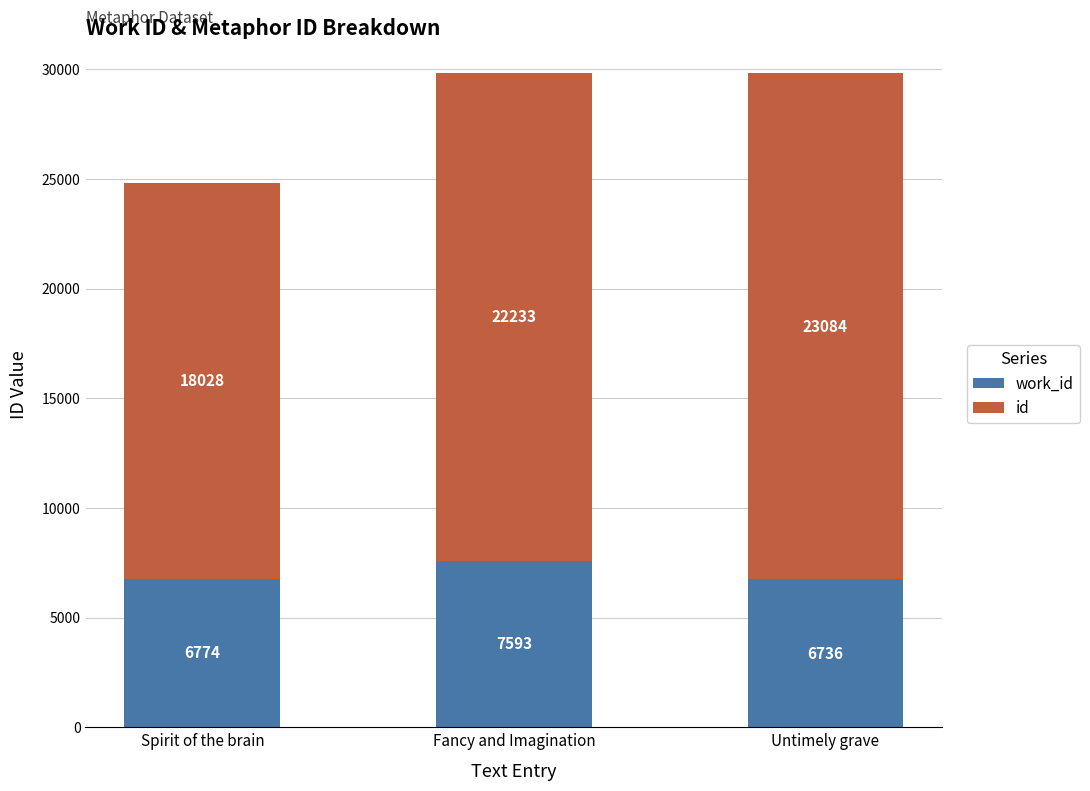

What is the total value across all series at Fancy and Imagination?

29826